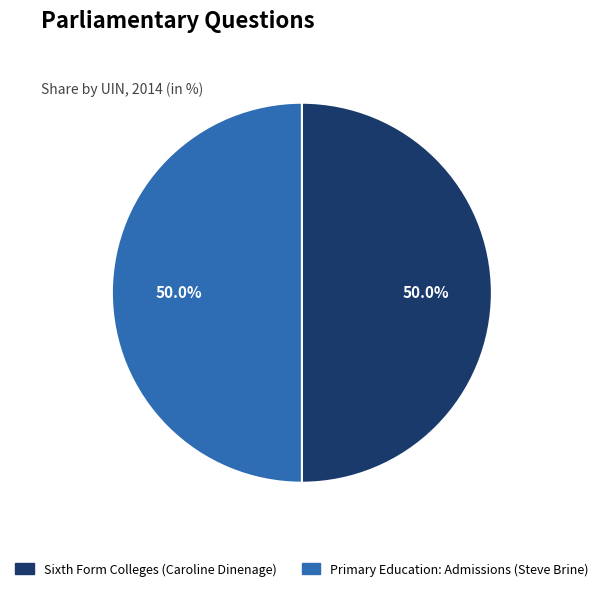

What is the total percentage of Sixth Form Colleges (Caroline Dinenage) and Primary Education: Admissions (Steve Brine)?

100.0%